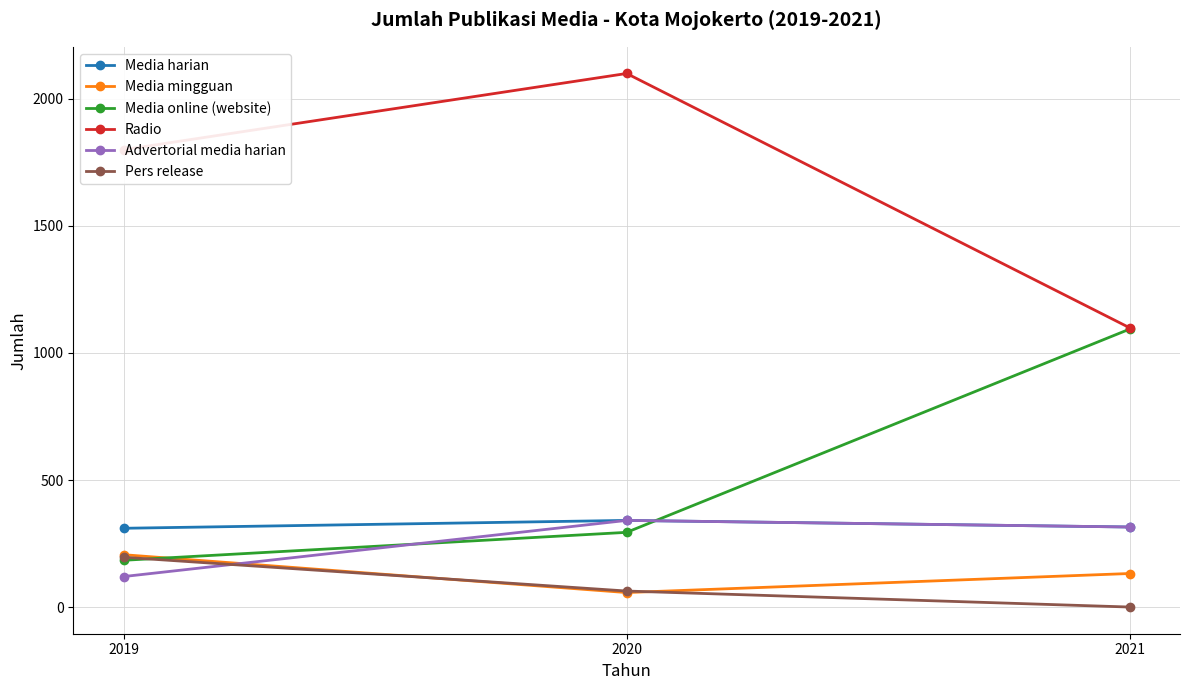

True or false: Media harian has a value of 315 at 2021.

True